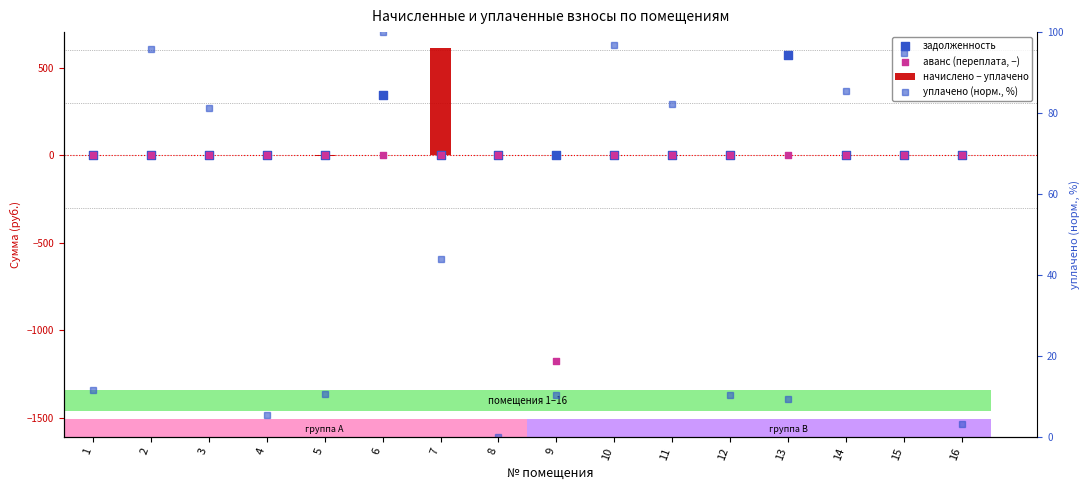

What are all the series names shown in the legend?

начислено − уплачено, задолженность, аванс (переплата, −), уплачено (норм., %)